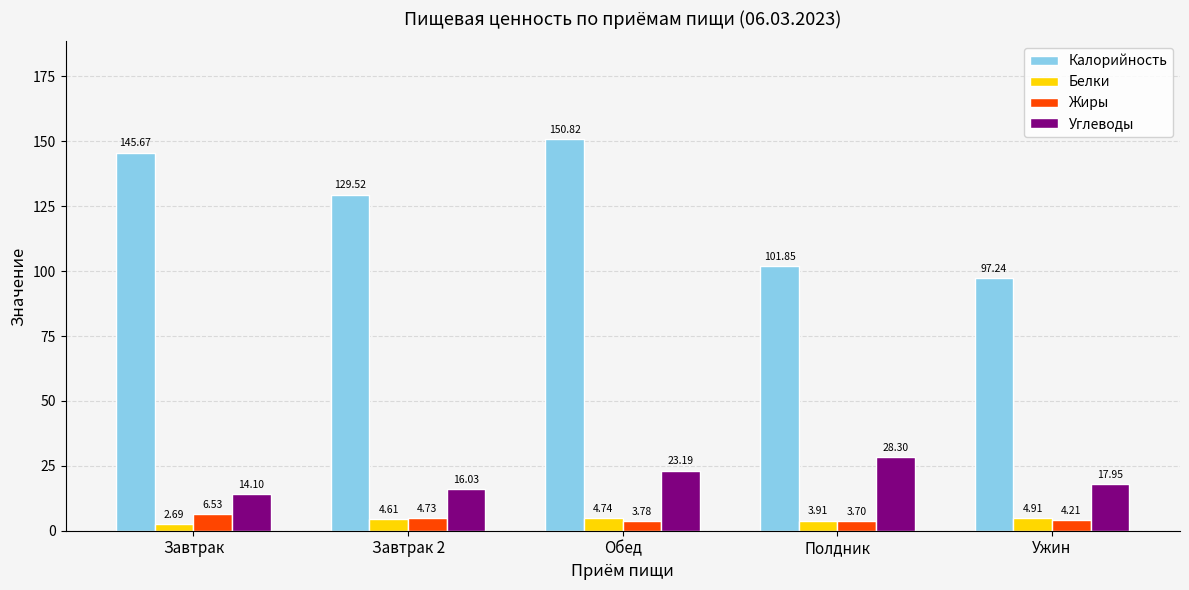

Which series has the largest total across all categories?

Калорийность